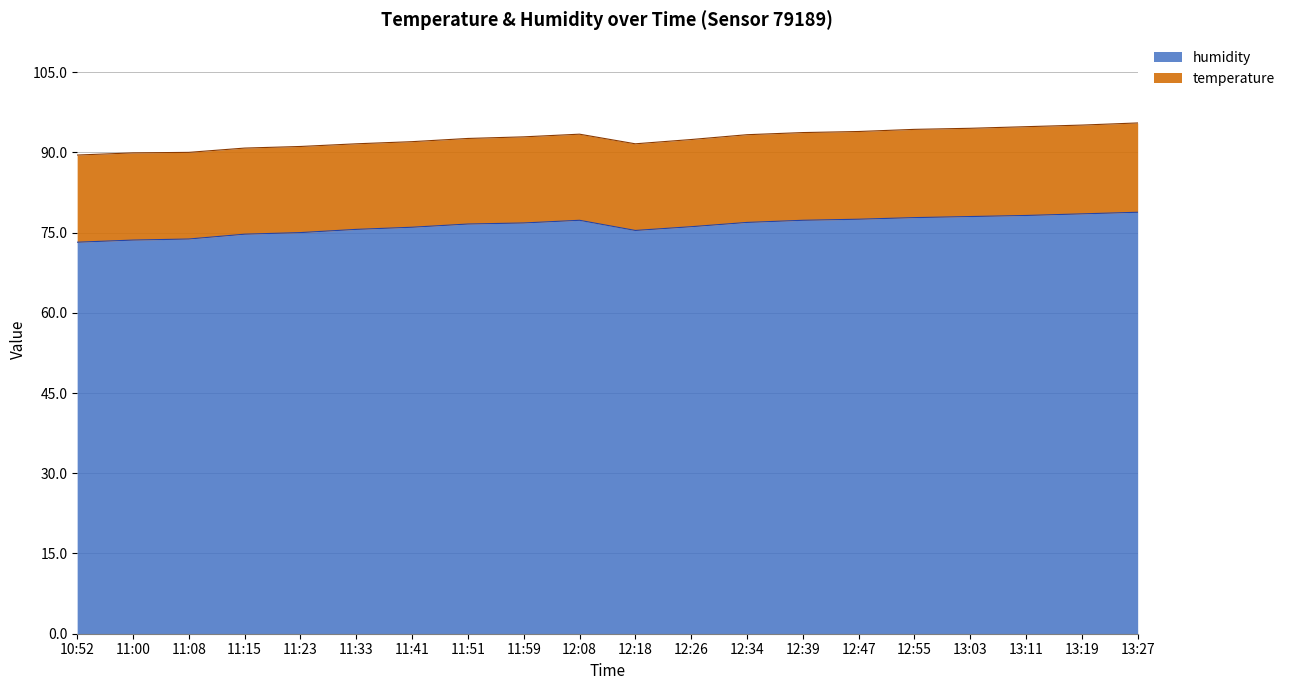

What is the difference between the maximum and minimum values?

5.6